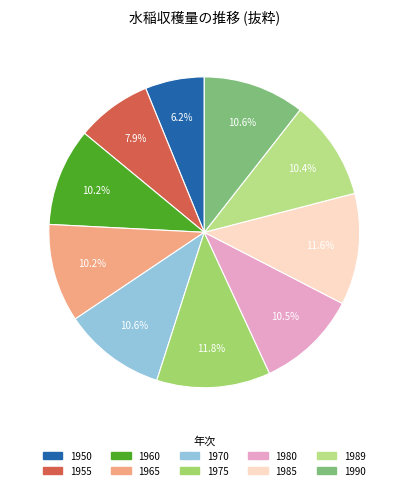

To the nearest percent, what percentage of the pie is 1955?

8%